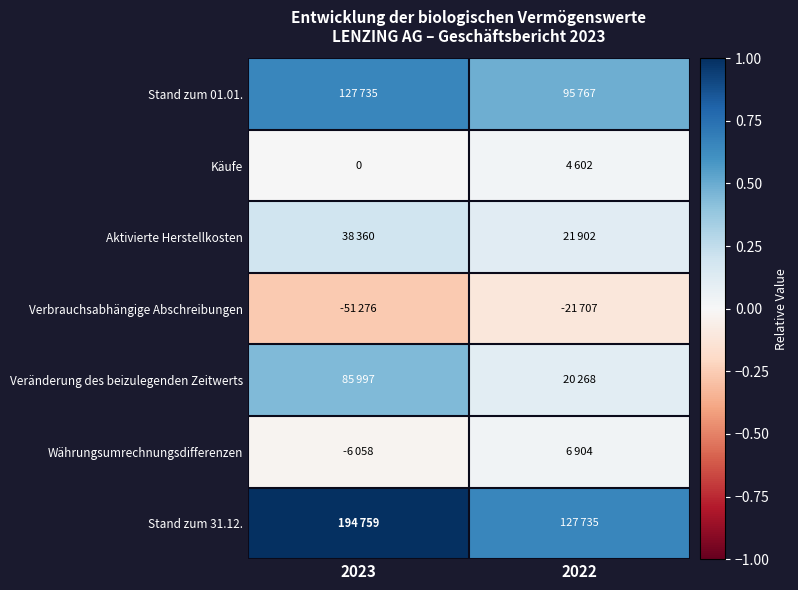

What is the total value across all series at 2022?

1.3